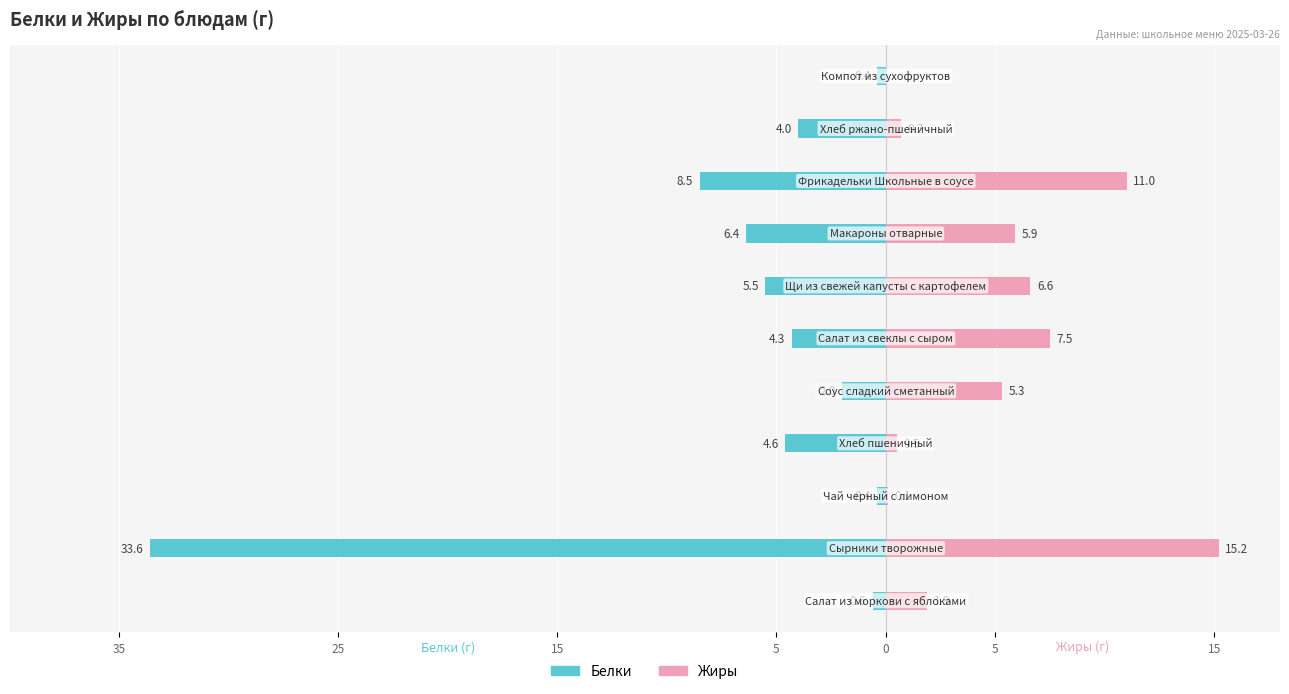

Which series has the largest range (max minus min)?

Белки